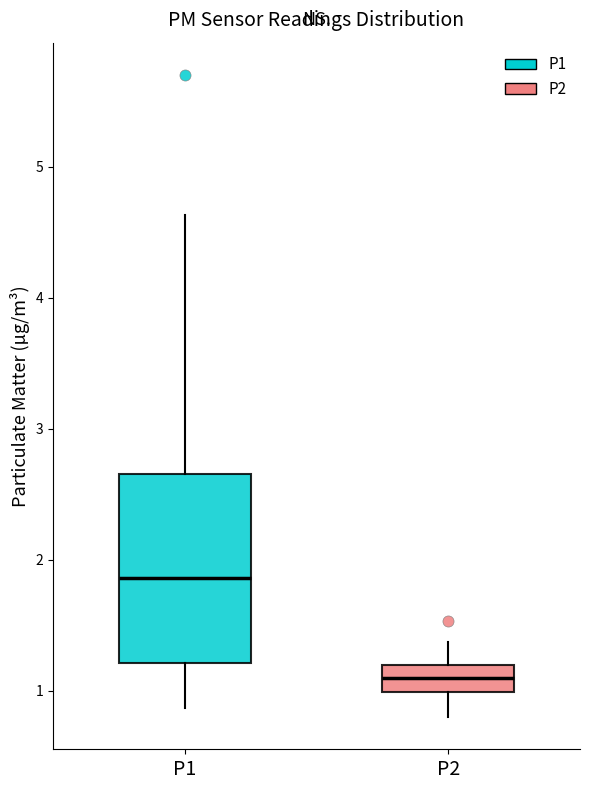

Where does the lower whisker of the box for P2 end on the y-axis? The values are not printed on the chart, so give them approximately, as read against the axis.

0.8